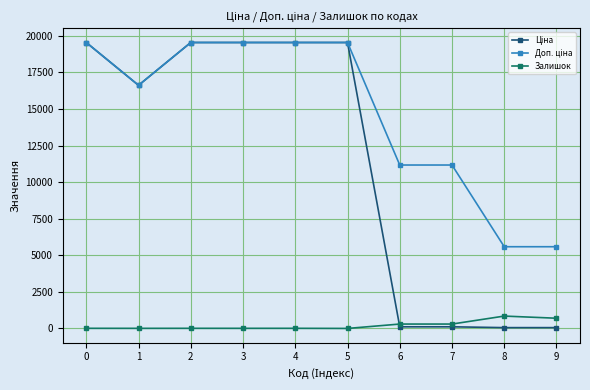

What is the greatest value displayed?

19542.7